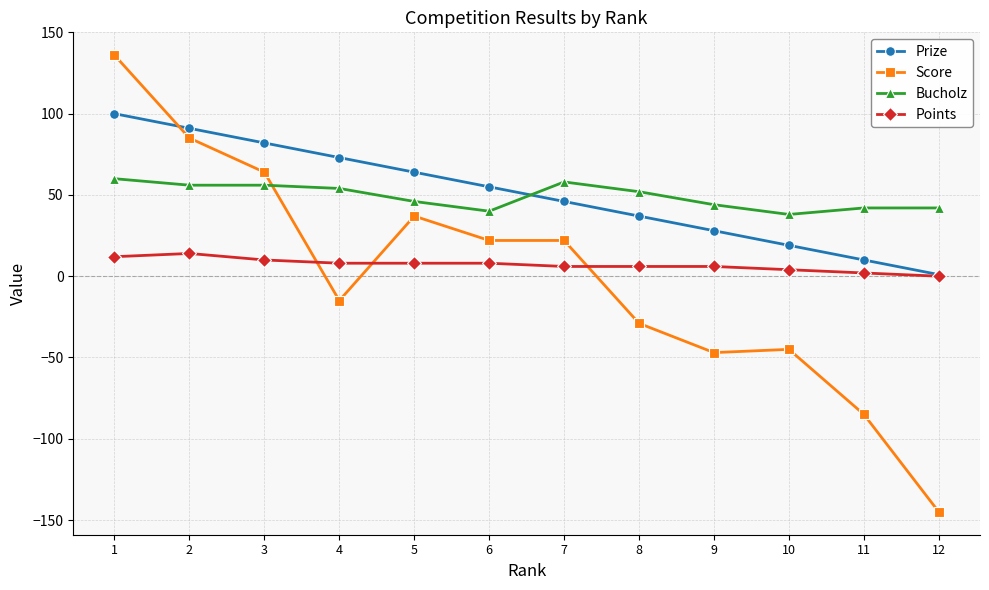

The Bucholz series shows 60 at 1. True or false?

True